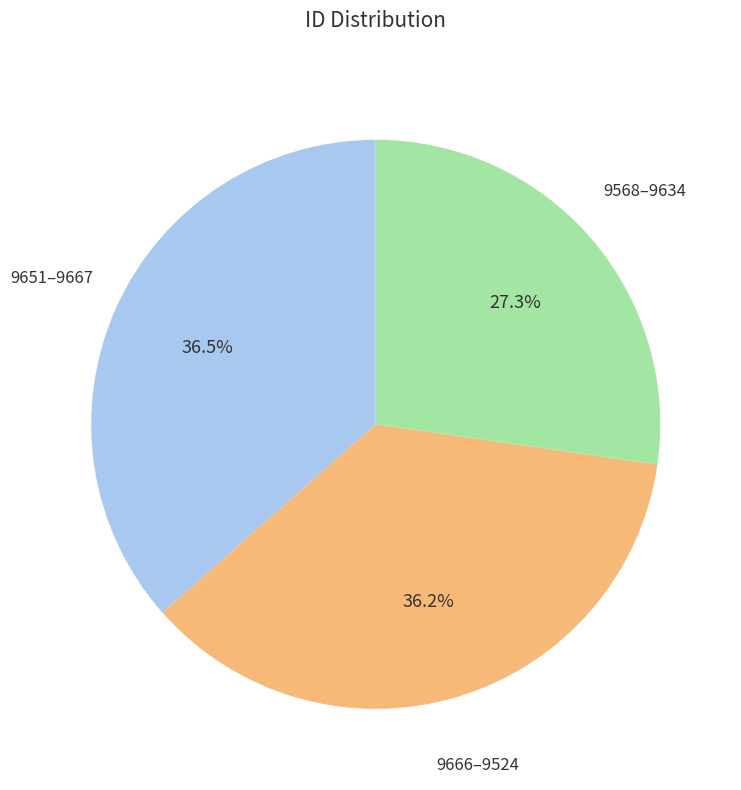

To the nearest percent, what is the average slice percentage?

33%